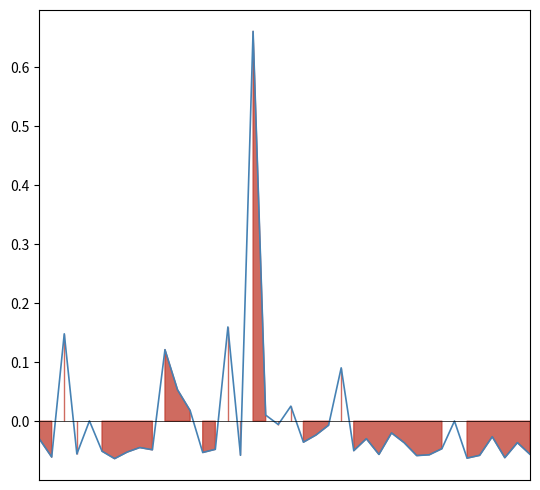

At which label is the value closest to 0?

33